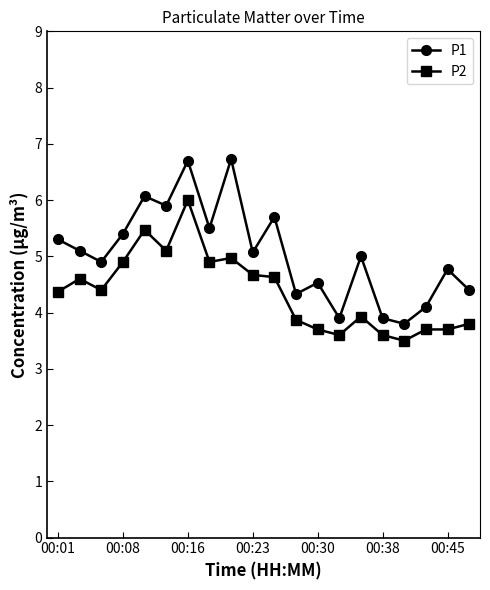

List the series in order of their peak value, highest first.

P1, P2